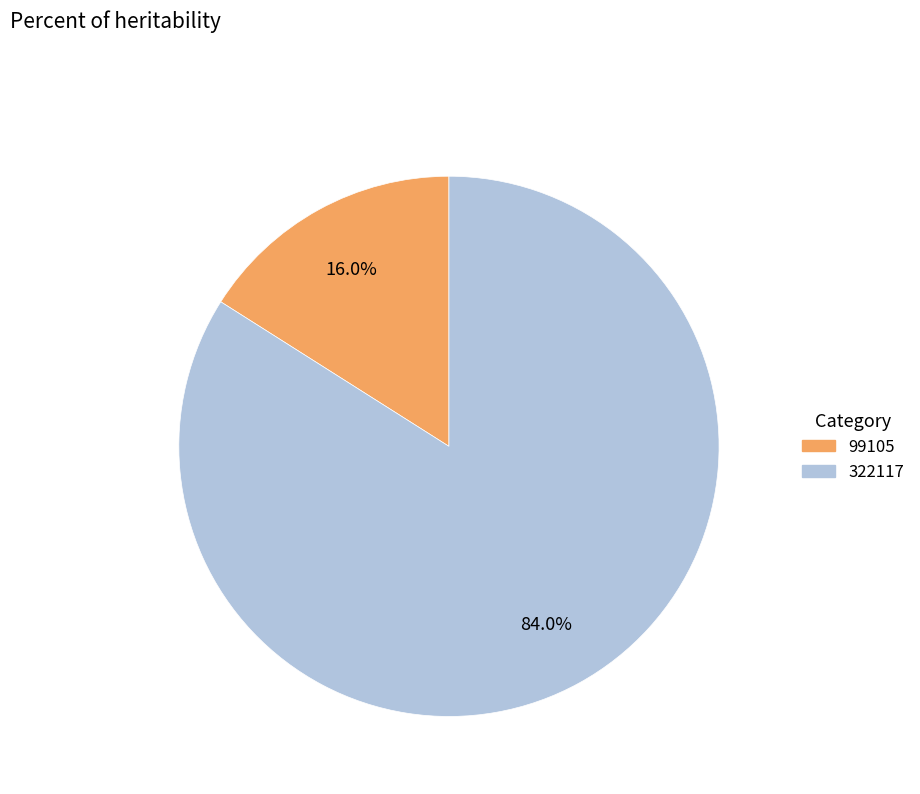

Which has a higher value, 99105 or 322117?

322117